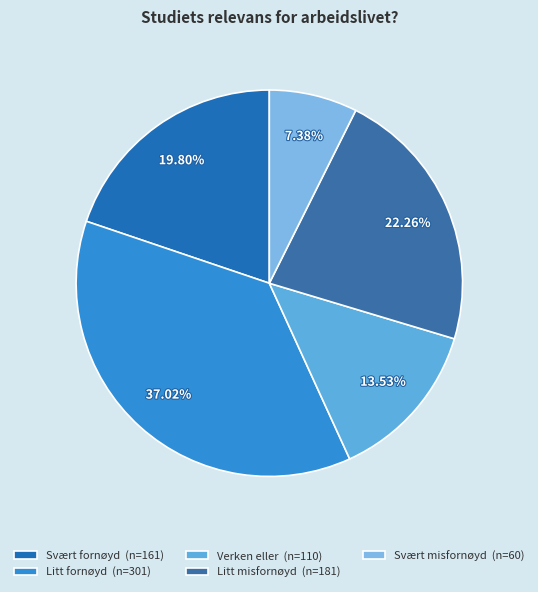

To the nearest percent, what portion does Litt fornøyd represent?

37%